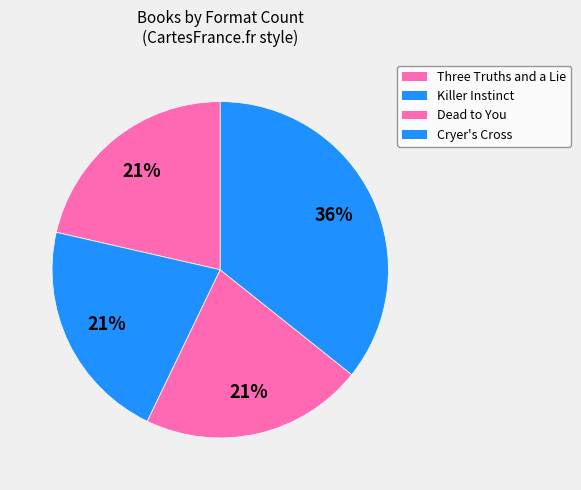

What percentage is the Three Truths and a Lie slice, to the nearest percent?

21%